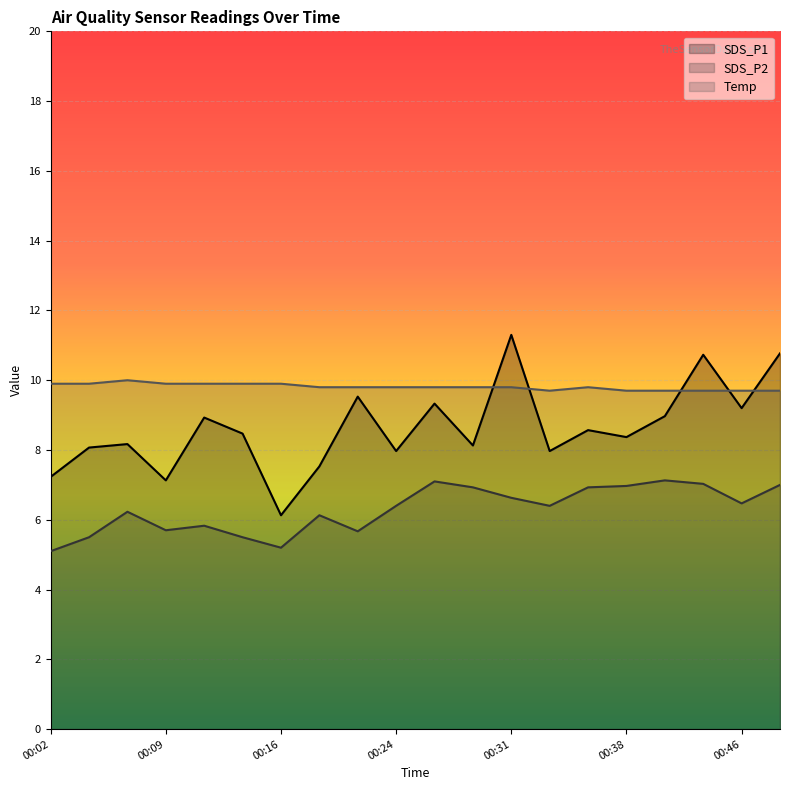

At which category is the sum across all series the highest?

00:31